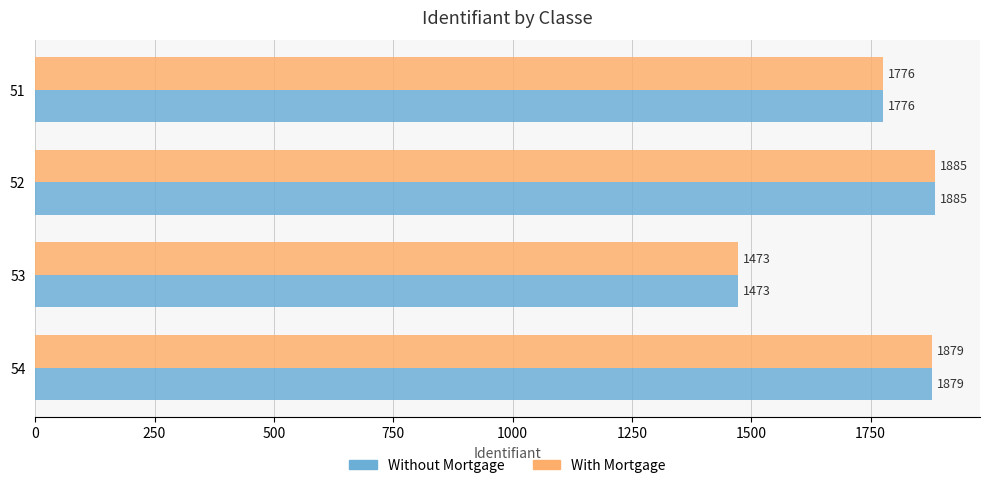

What are all the series names shown in the legend?

Without Mortgage, With Mortgage